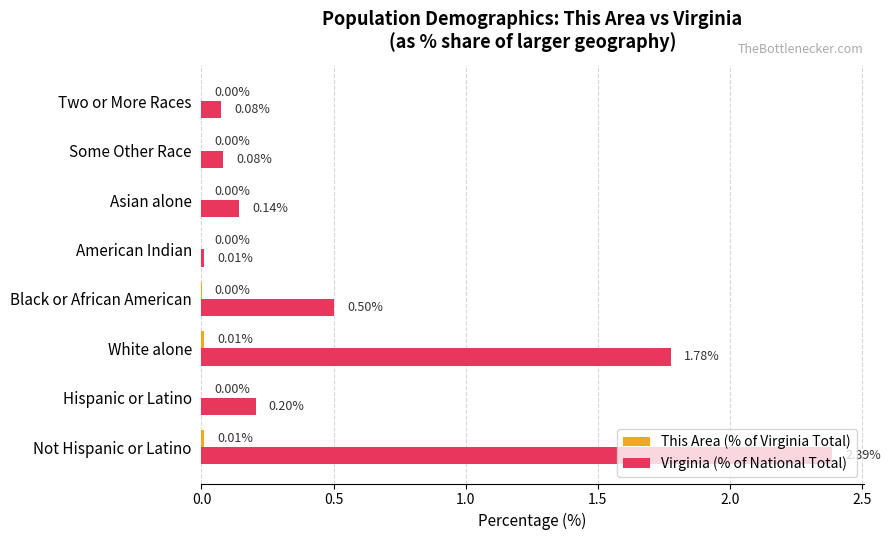

Which category has the highest value in the Virginia (% of National Total) series?

Not Hispanic or Latino